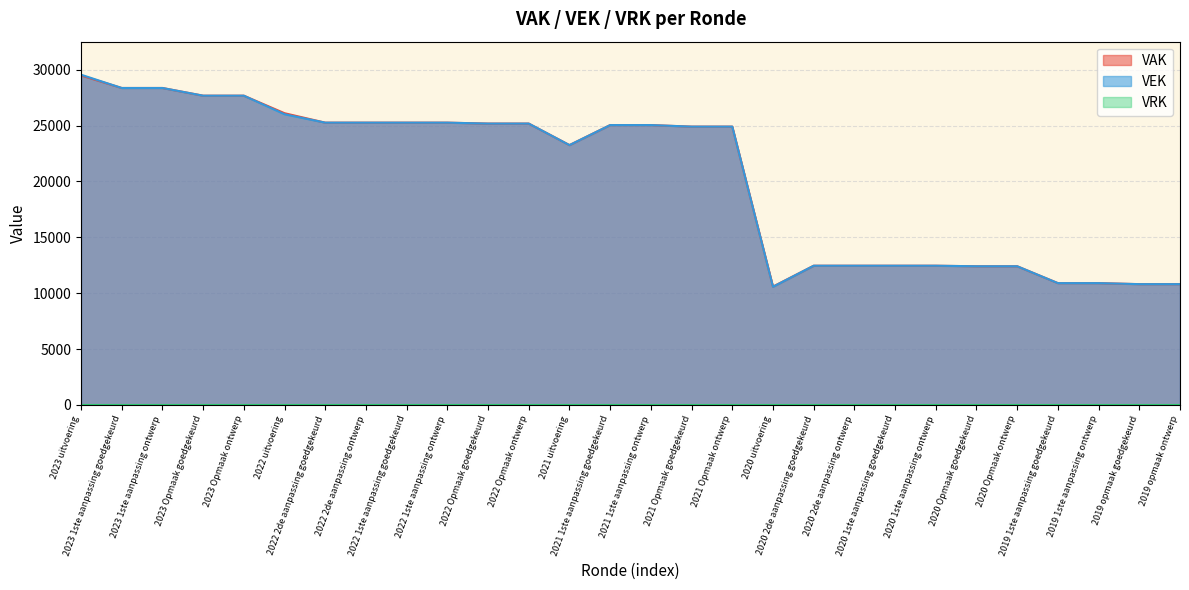

What is the value of the VEK point at the 22nd from the left?

12459